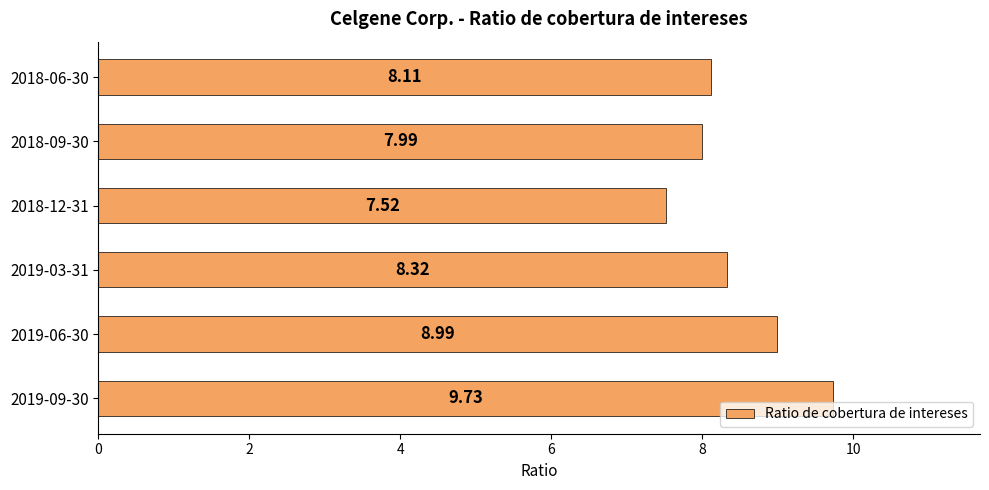

Between 2018-06-30 and 2019-06-30, which is larger?

2019-06-30